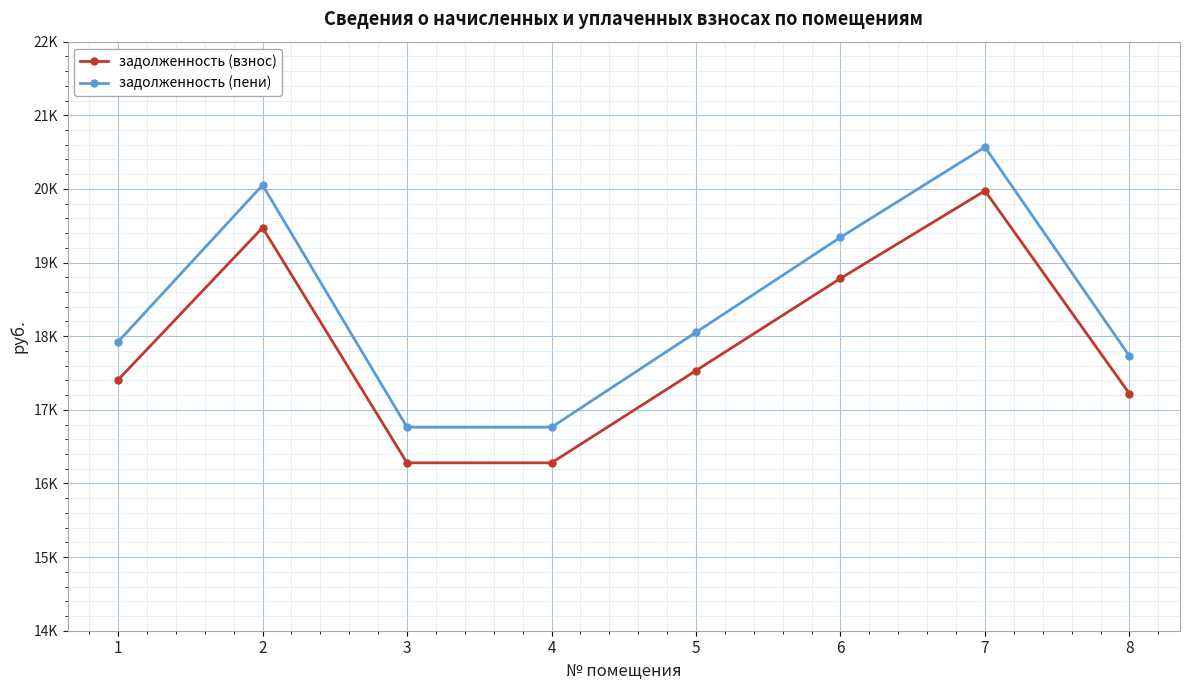

At which category is the sum across all series the highest?

7